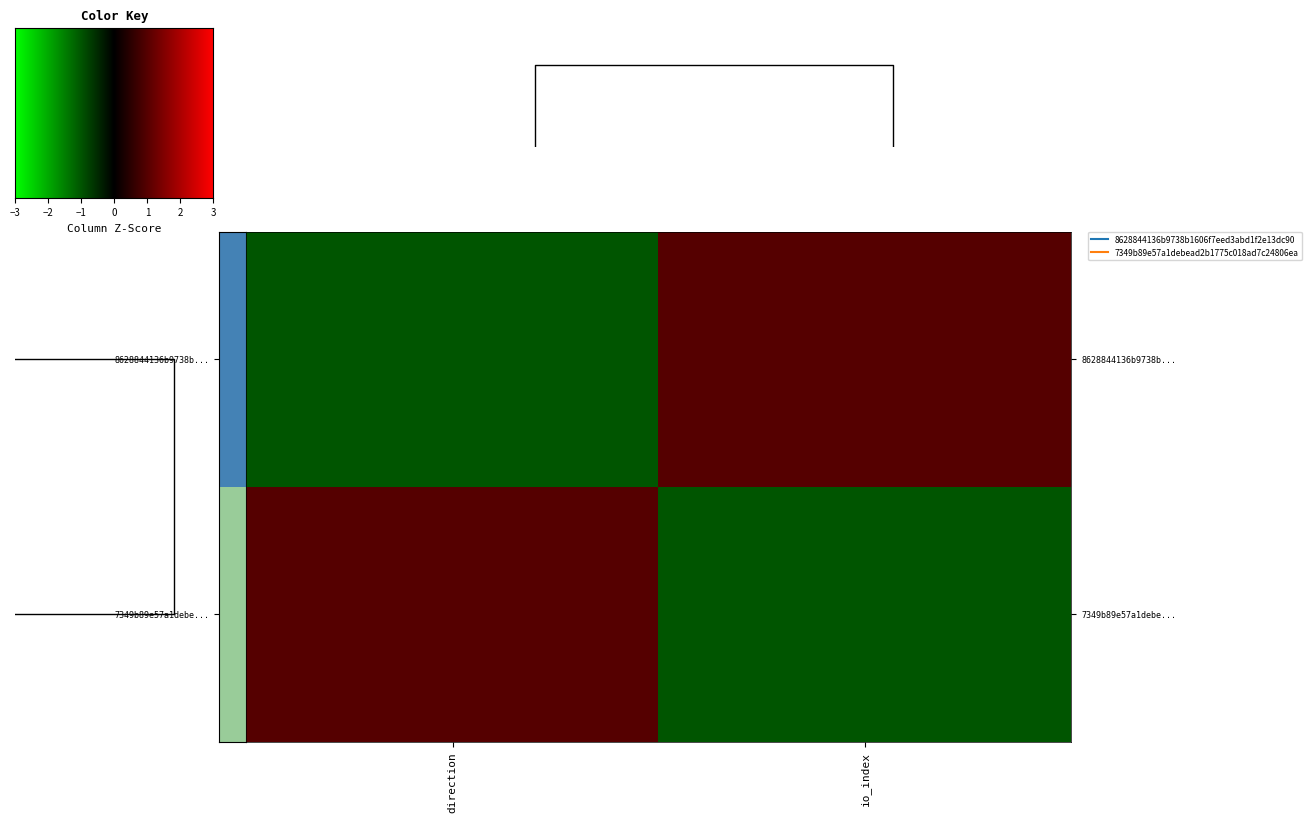

Count the 7349b89e57a1debe... values in the range -1 to 1.

2